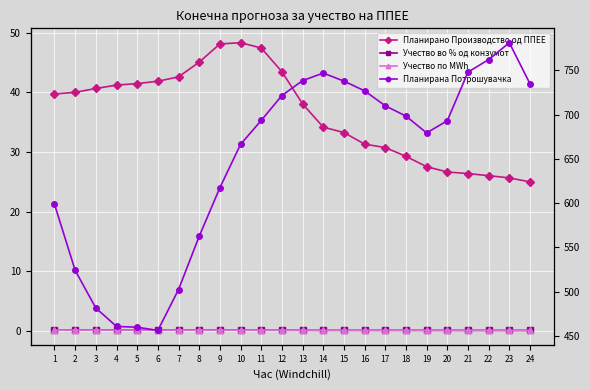

What is the spread (max minus min) of values at 2?

523.8